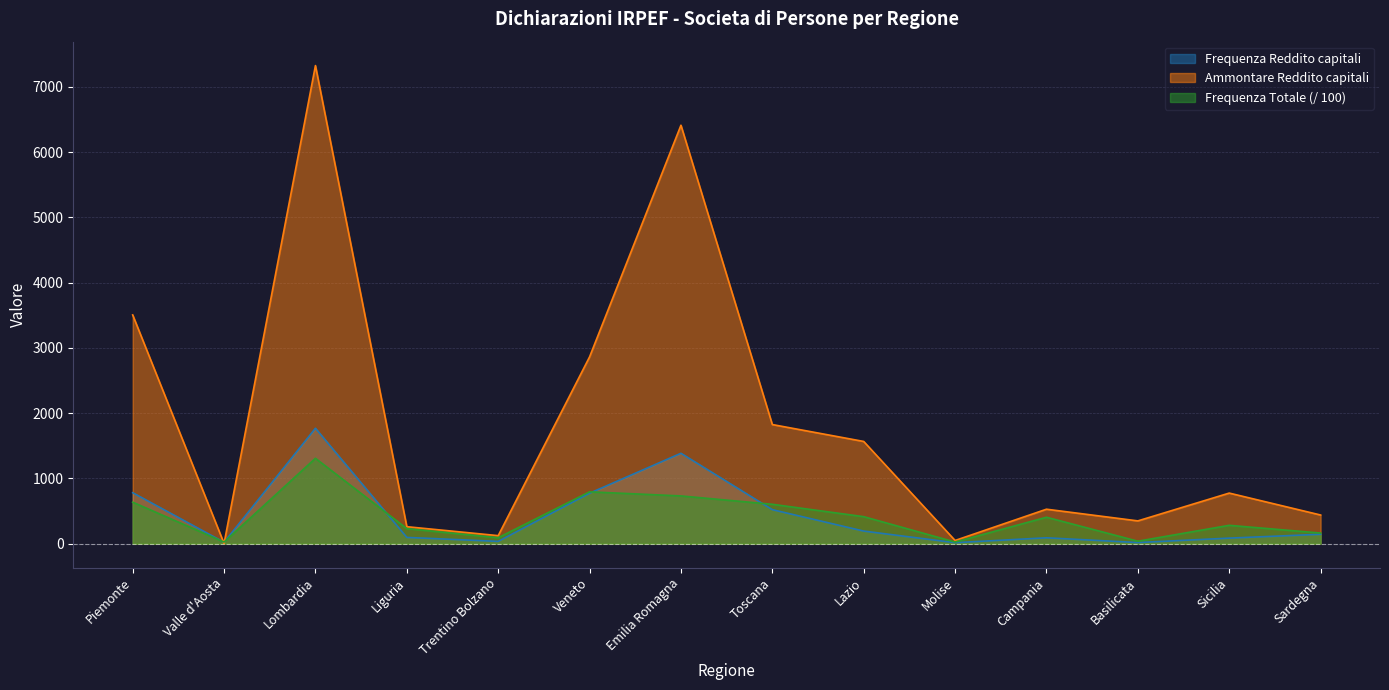

What is the label of the 10th point from the left?

Molise